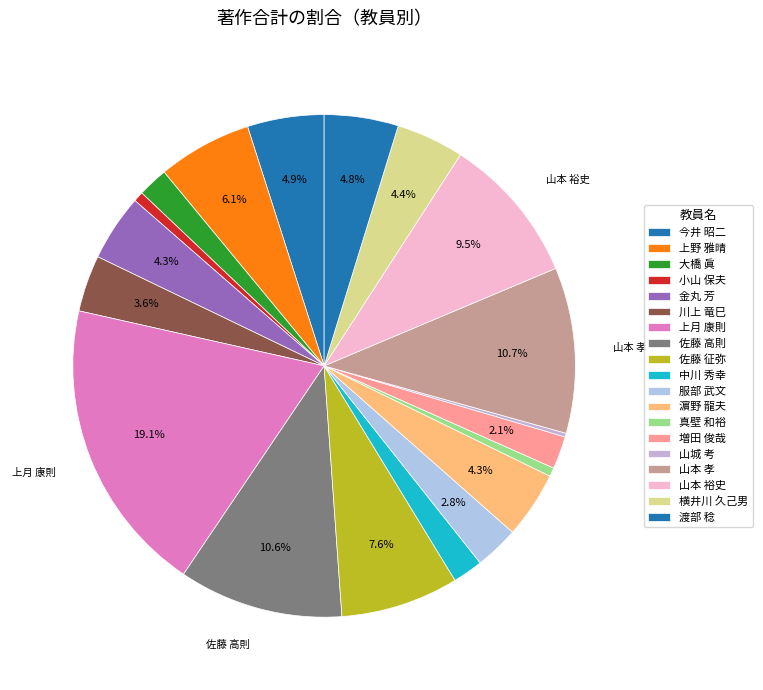

Between 増田 俊哉 and 佐藤 高則, which is larger?

佐藤 高則